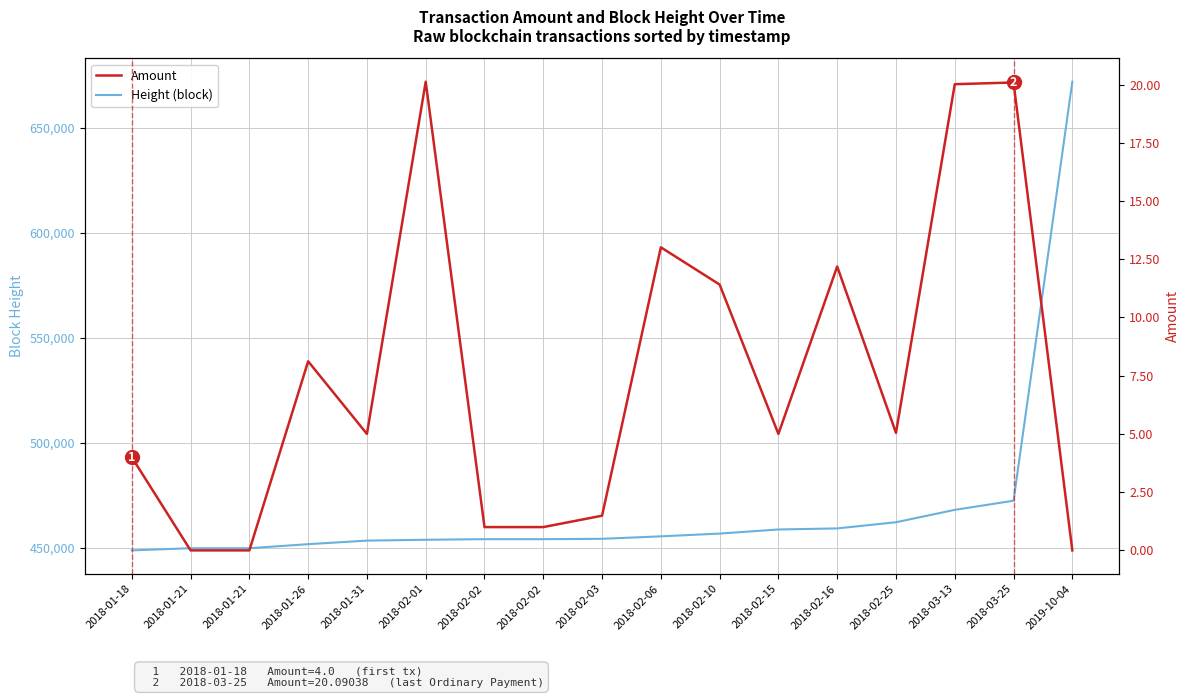

What is the greatest value displayed?

671802.0